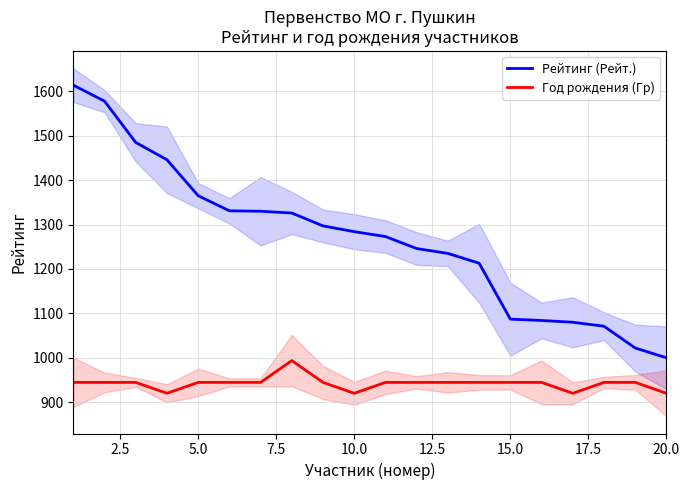

What is the highest value of the Год рождения (Гр) series?

993.7